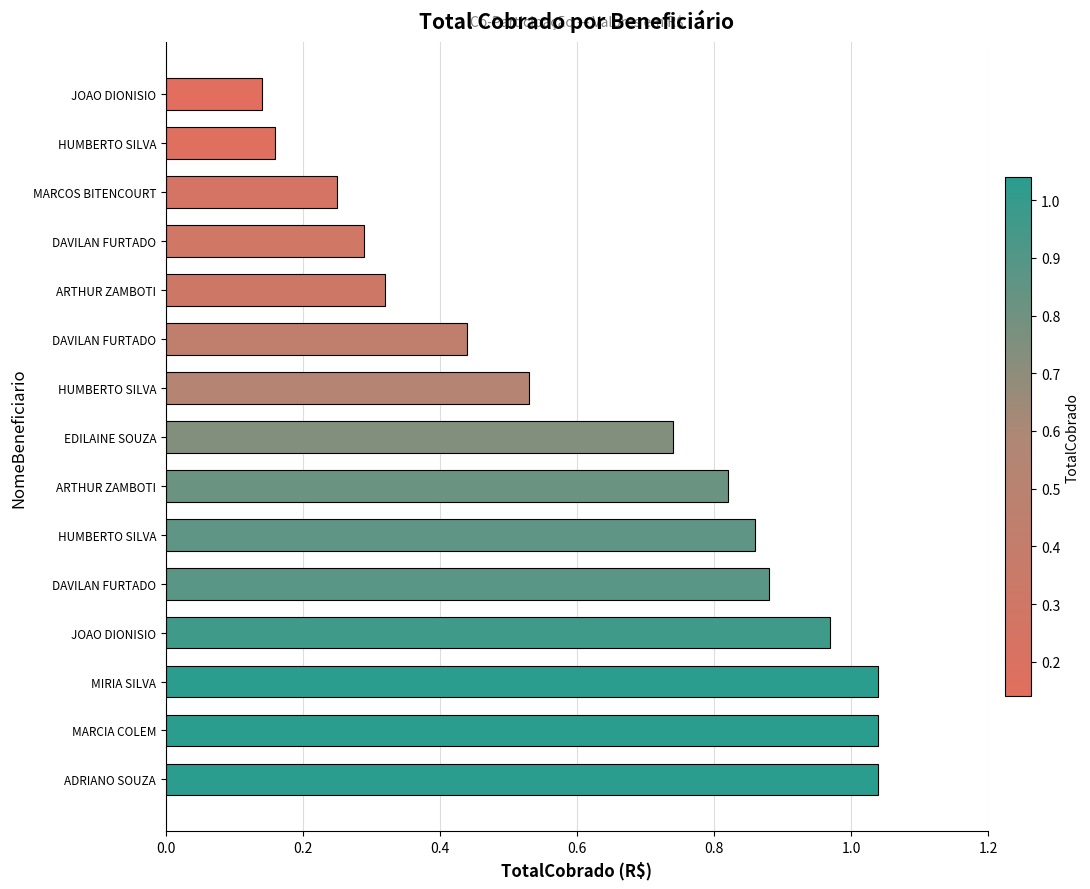

How many bars are there in total?

15